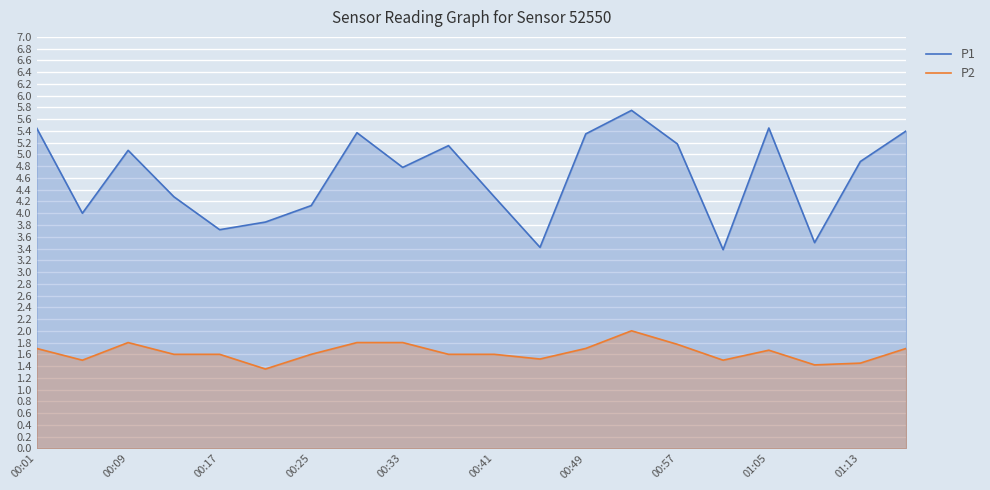

What is the spread (max minus min) of values at 00:17?

2.1